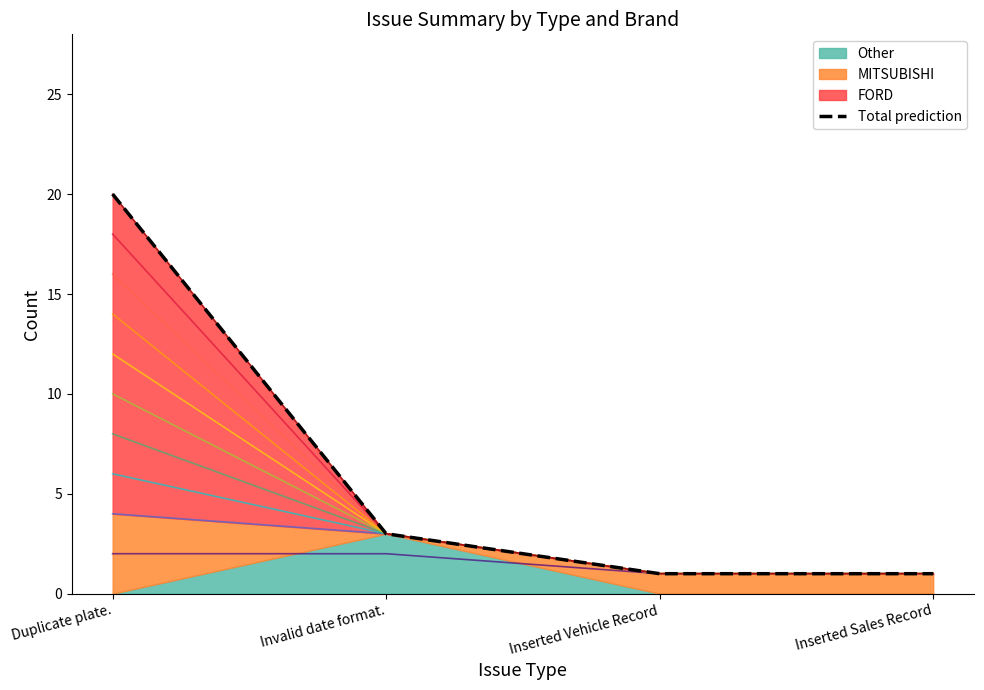

Where does the data first go above 3?

Duplicate plate.